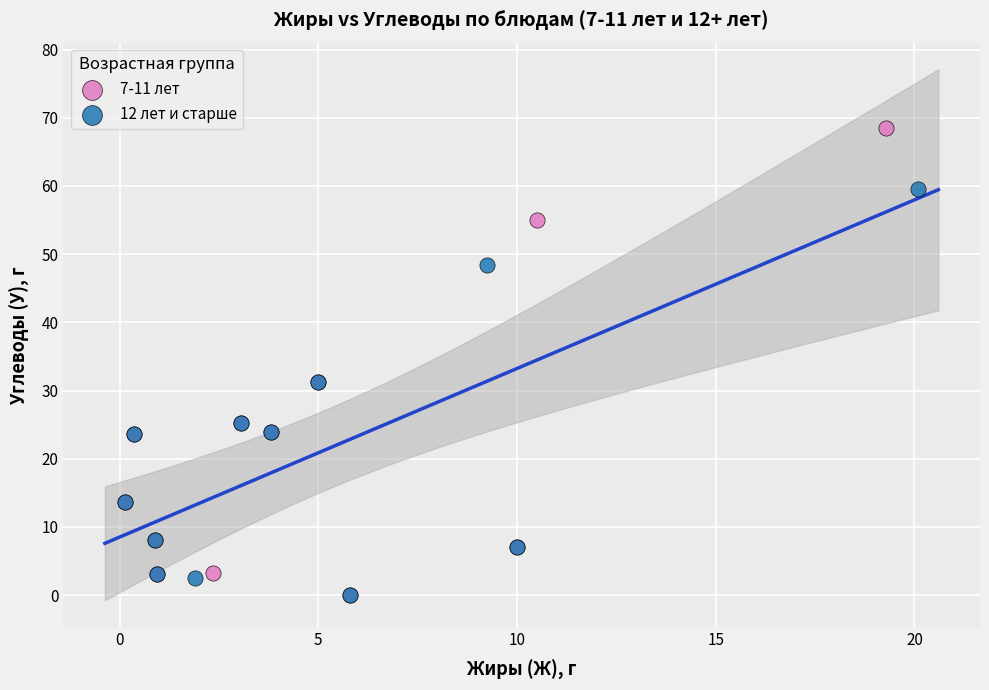

What are all the series names shown in the legend?

7-11 лет, 12 лет и старше